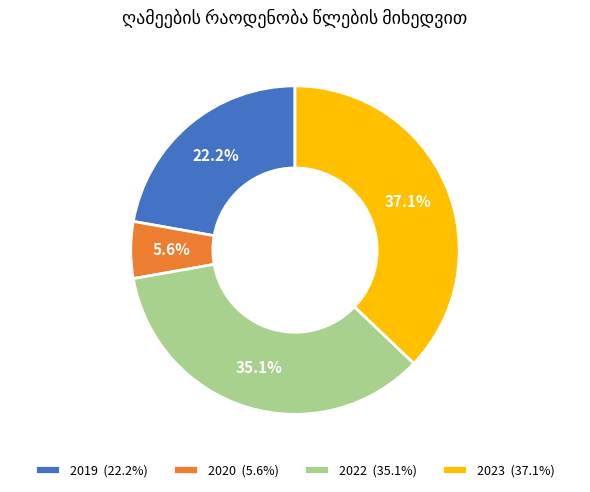

Count the number of slices in the pie.

4